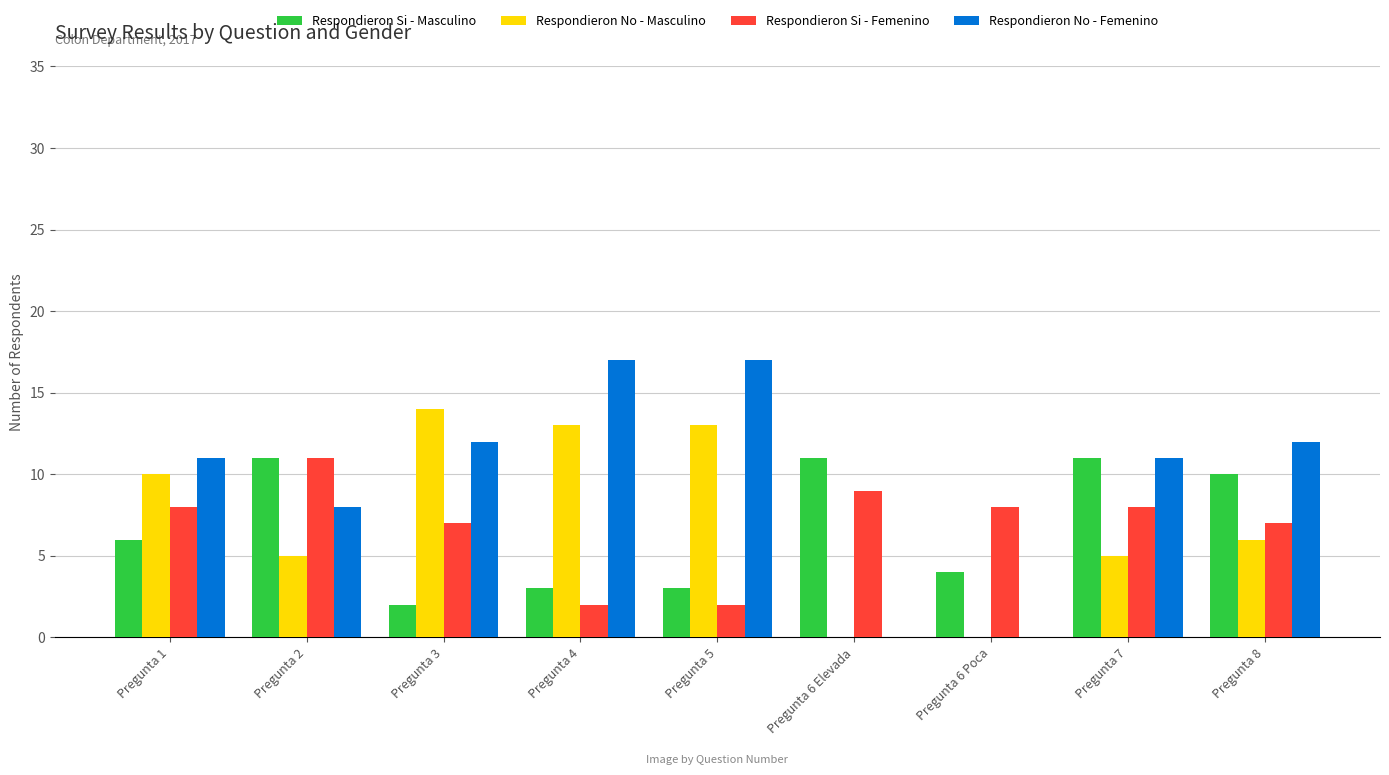

What is the sum of all Respondieron No - Masculino values?

66